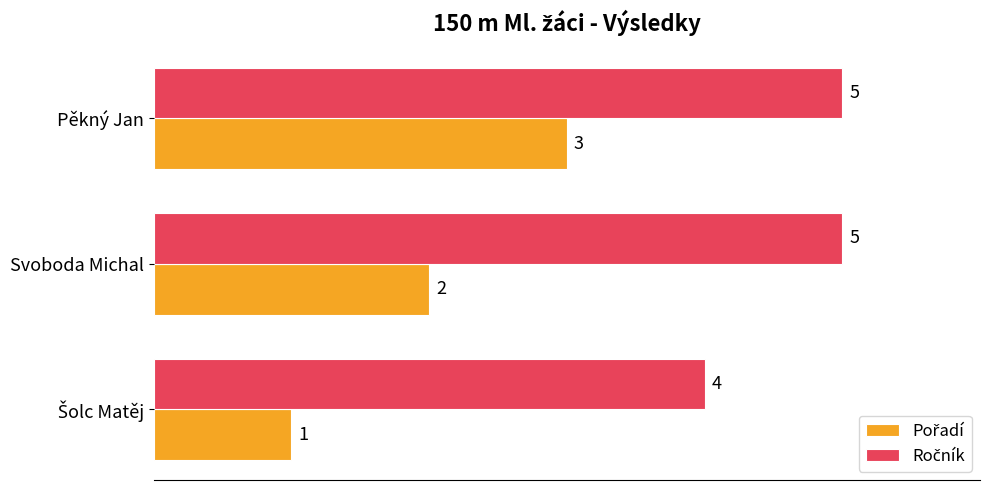

What is the total value across all series at Pěkný Jan?

8